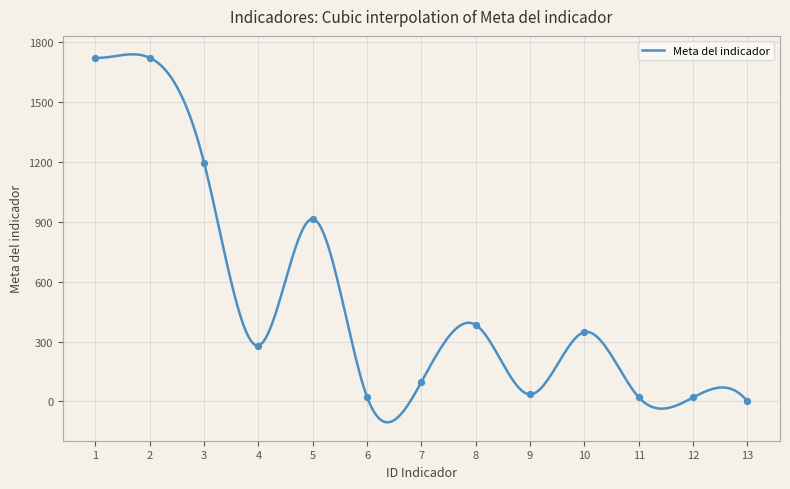

What is the ratio of the value at 12 to the value at 10?

0.1